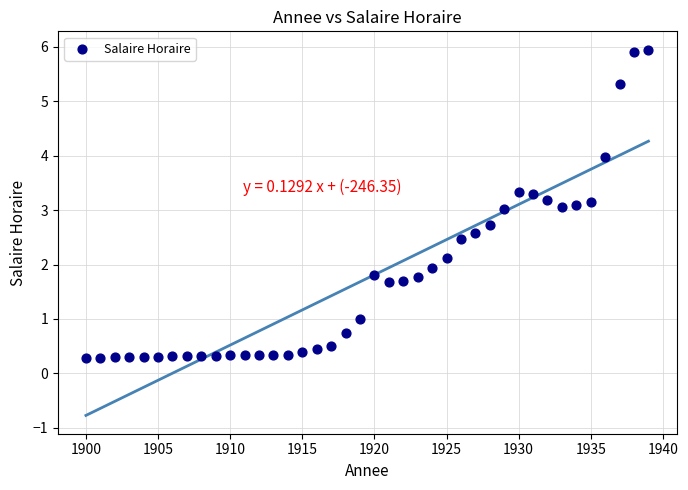

What is the range of X values (max minus min)?

39.0